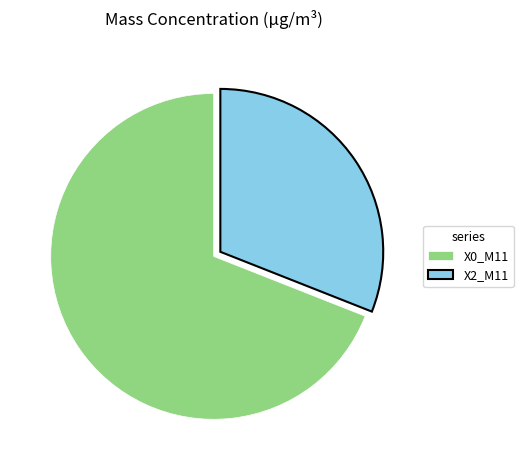

What is the smallest slice in the pie chart?

X2_M11